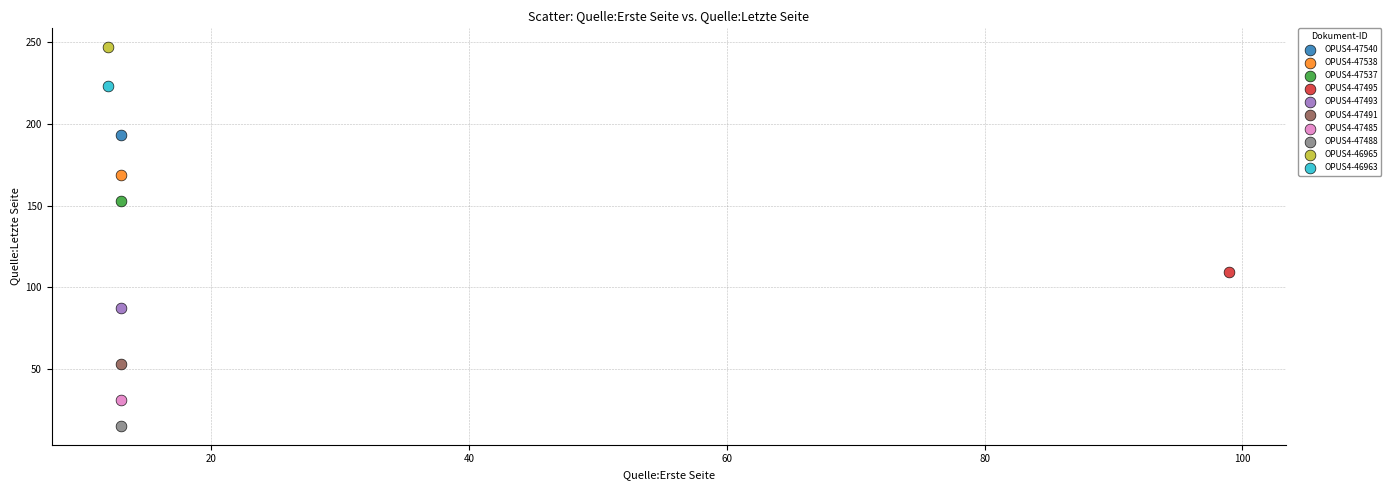

What are all the series names shown in the legend?

OPUS4-47540, OPUS4-47538, OPUS4-47537, OPUS4-47495, OPUS4-47493, OPUS4-47491, OPUS4-47485, OPUS4-47488, OPUS4-46965, OPUS4-46963